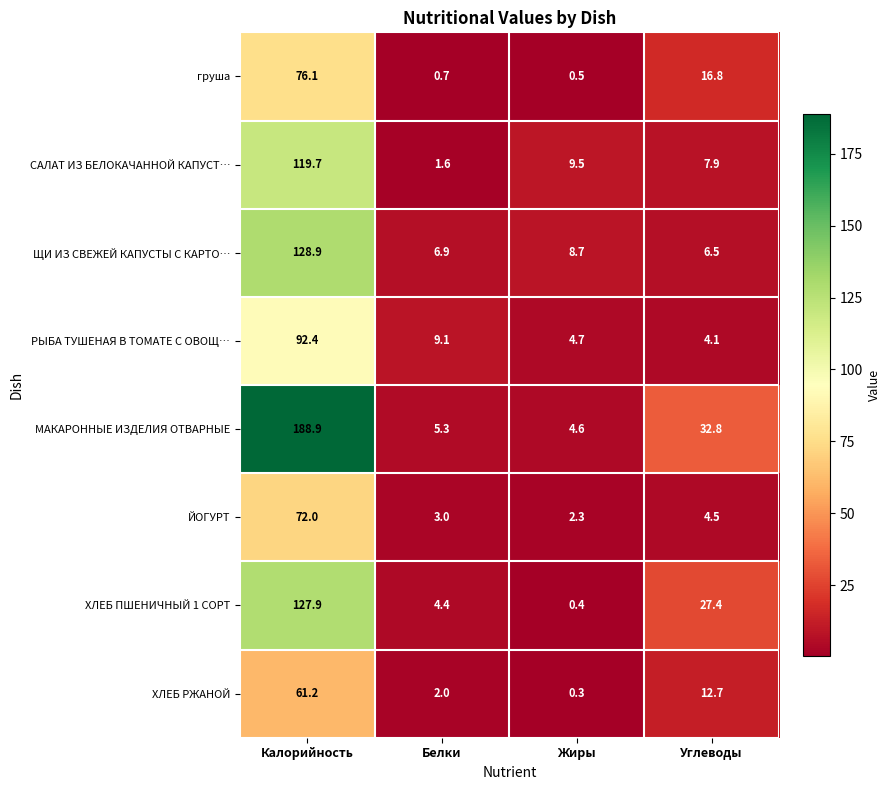

What is the total value across all series at Углеводы?

112.7